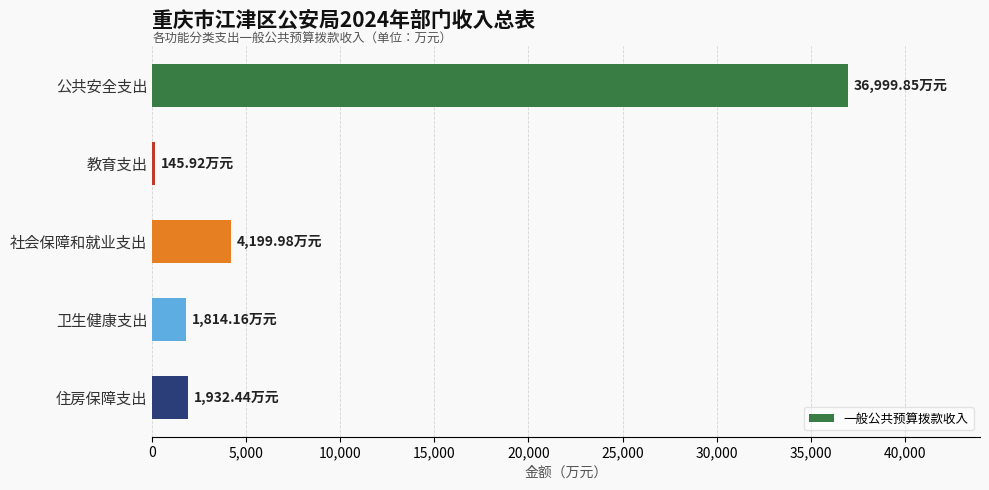

What is the label of the 5th bar from the bottom?

公共安全支出